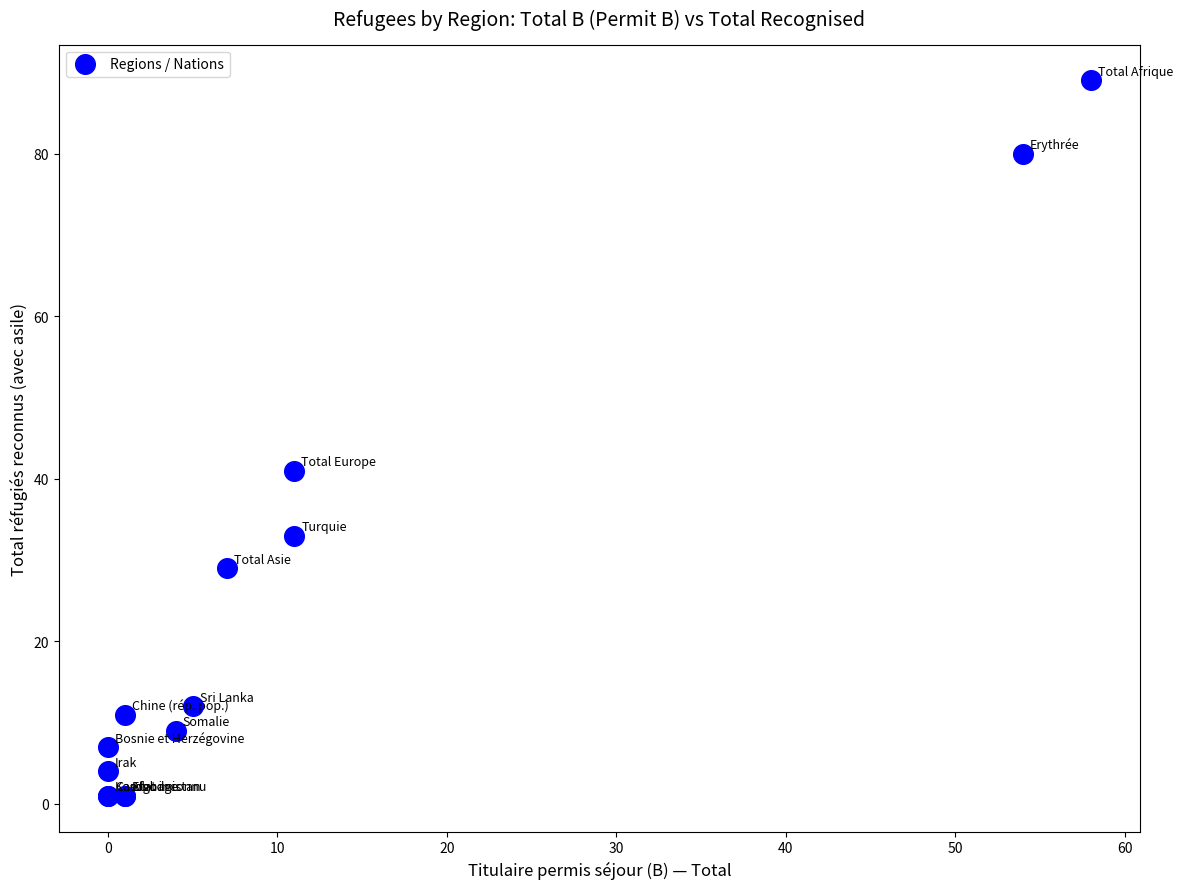

What Y value in the scatter plot is closest to 45?

41